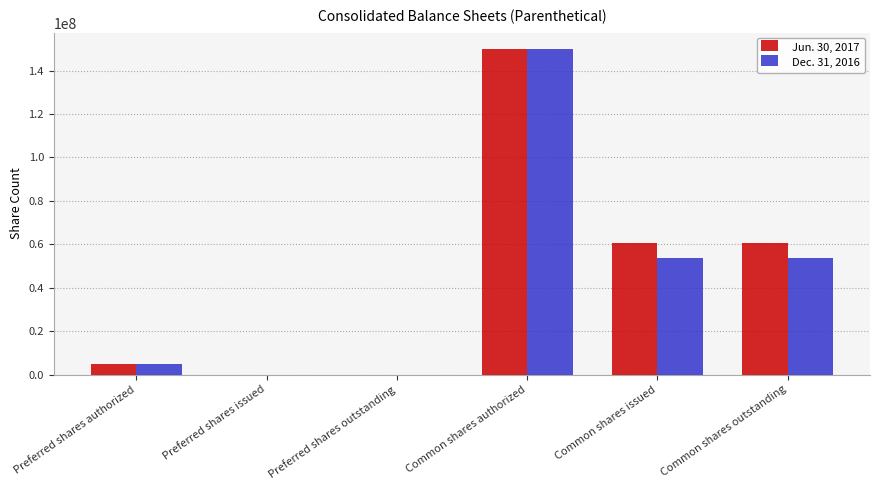

True or false: Dec. 31, 2016 has a value of 89436419 at Common shares issued.

False